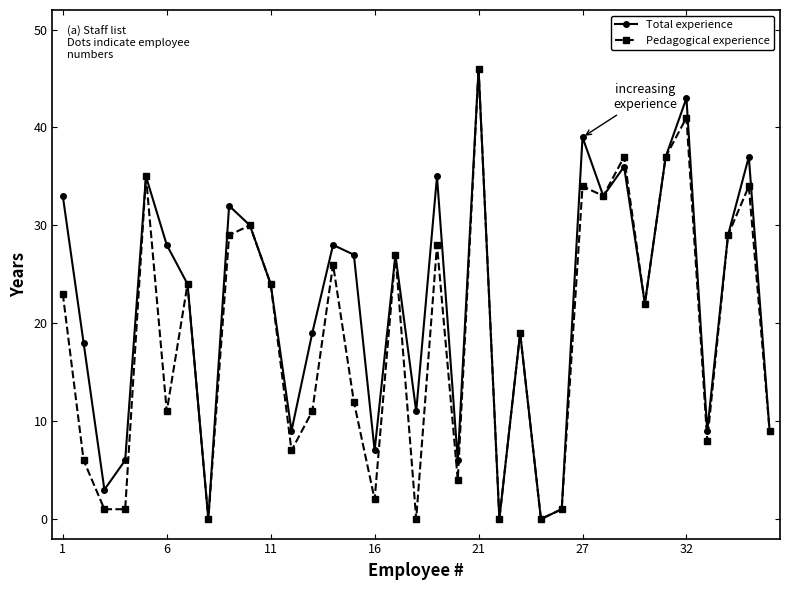

How many interior local valleys does the Total experience series have?

11